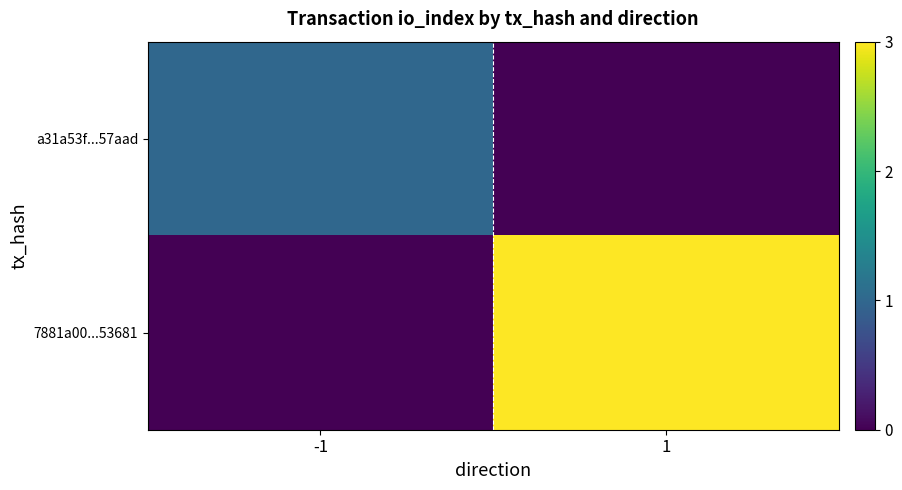

What is the spread (max minus min) of values at -1?

1